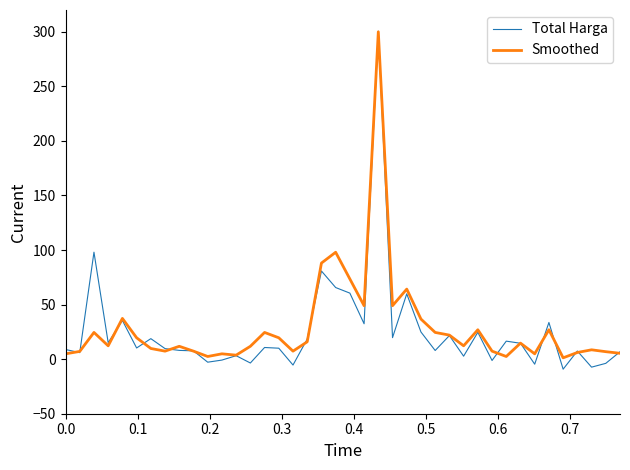

What is the maximum value shown in the chart?

300.5